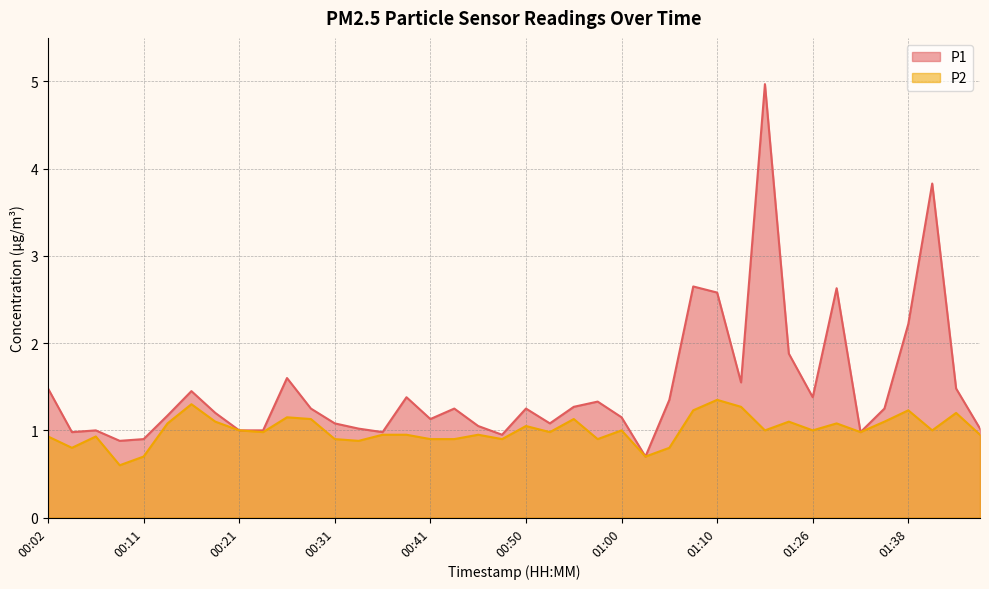

Reading right to left, list all the values displayed in this chart.

P1: 1.0	1.5	3.8	2.2	1.2	1.0	2.6	1.4	1.9	5.0	1.6	2.6	2.6	1.4	0.7	1.1	1.3	1.3	1.1	1.2	0.9	1.1	1.2	1.1	1.4	1.0	1.0	1.1	1.2	1.6	1.0	1.0	1.2	1.4	1.2	0.9	0.9	1.0	1.0	1.5
P2: 0.9	1.2	1.0	1.2	1.1	1.0	1.1	1.0	1.1	1.0	1.3	1.4	1.2	0.8	0.7	1.0	0.9	1.1	1.0	1.1	0.9	0.9	0.9	0.9	0.9	0.9	0.9	0.9	1.1	1.1	1.0	1.0	1.1	1.3	1.1	0.7	0.6	0.9	0.8	0.9